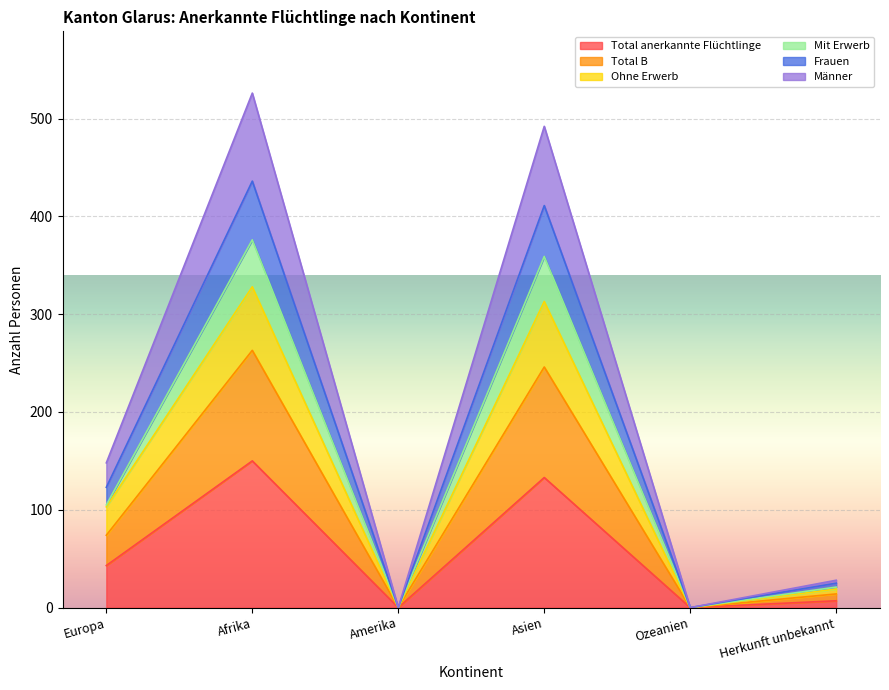

The value of Total B at Amerika is 220. True or false?

False